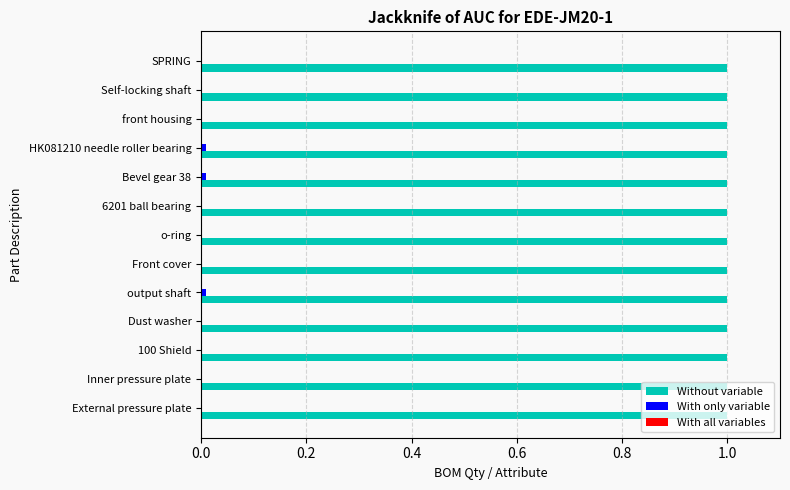

What is the maximum value shown in the chart?

1.0